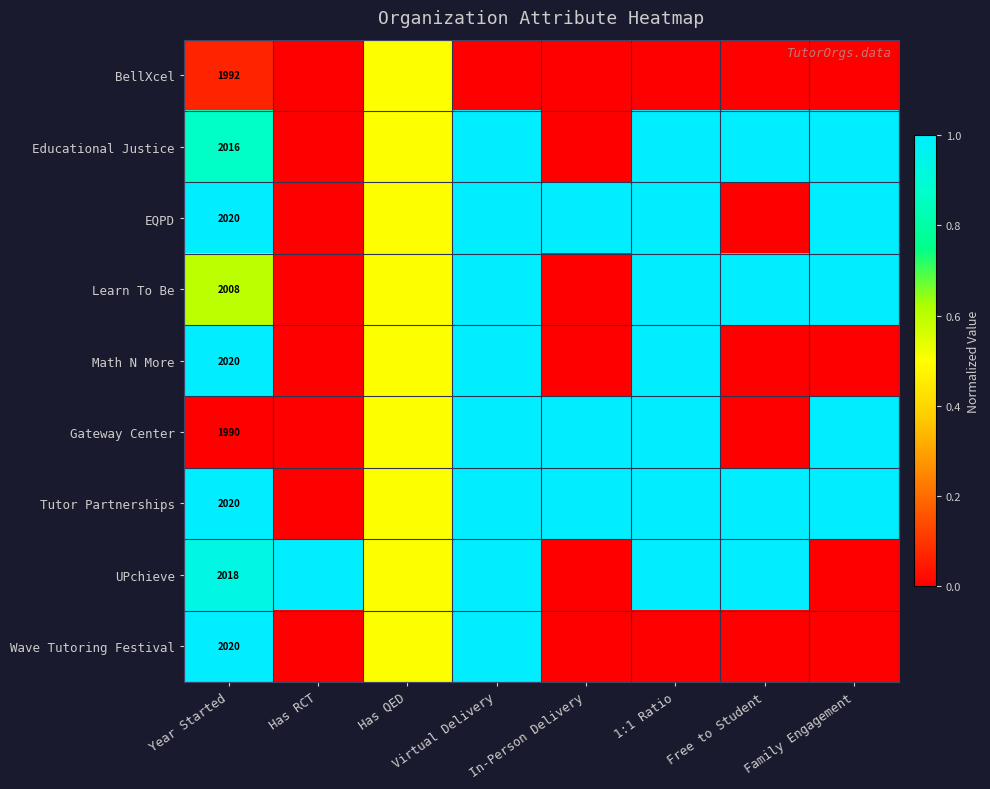

Which category has the lowest value in the UPchieve series?

In-Person Delivery